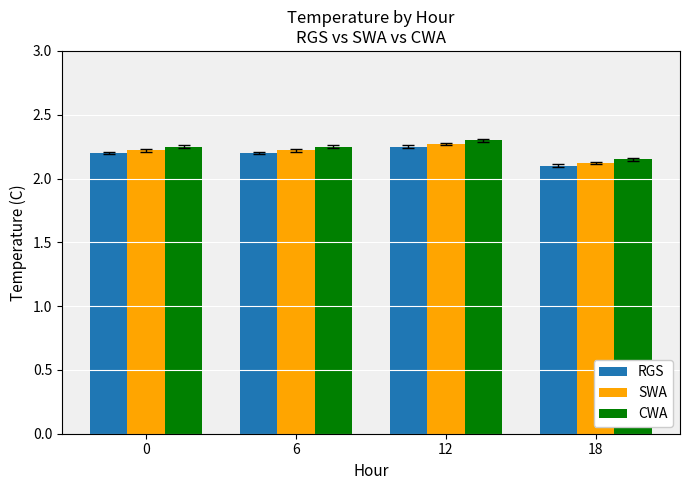

What is the total value across all series at 18?

6.4